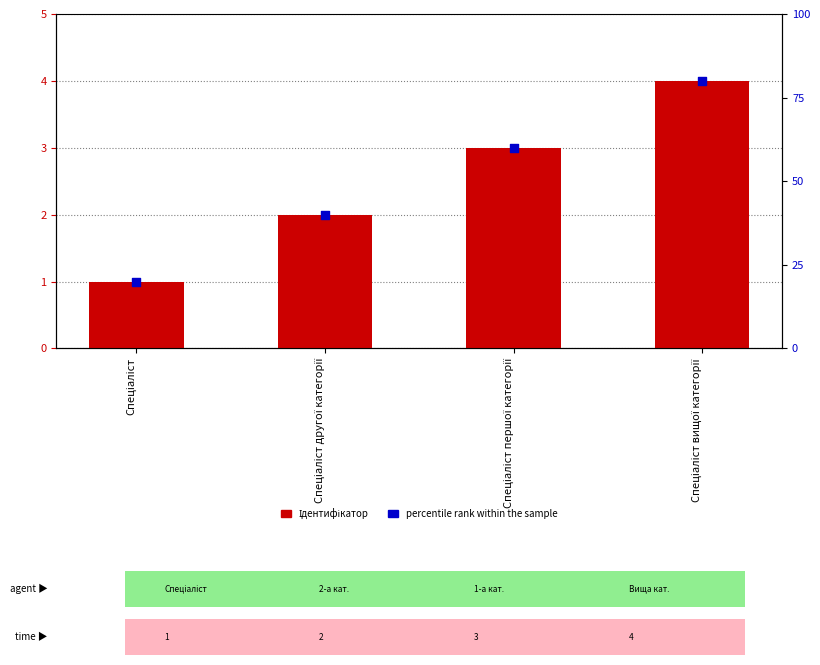

Which series has the largest total across all categories?

percentile rank within the sample